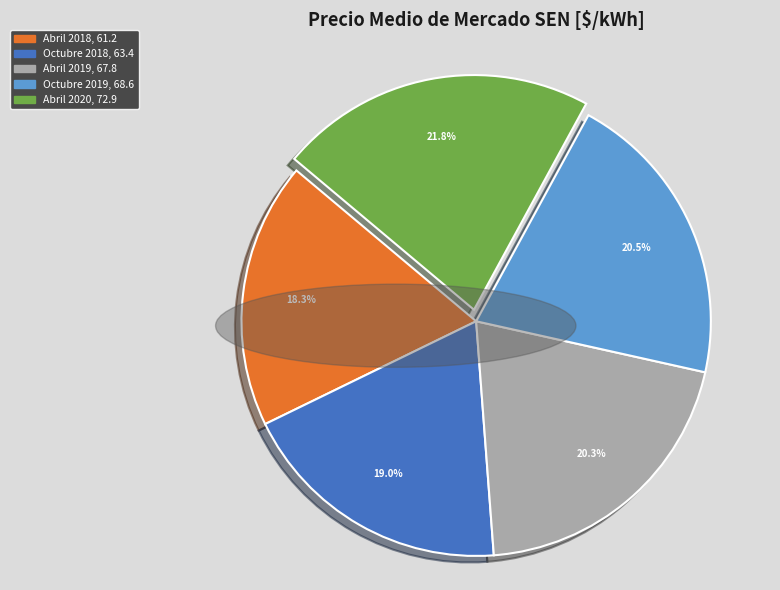

Combined, do Abril 2018 and Abril 2020 account for over 50%?

No